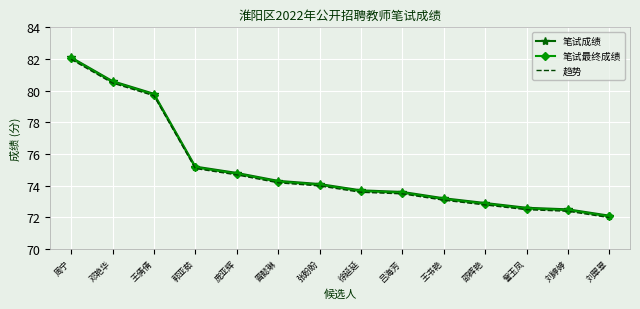

What is the spread (max minus min) of values at 王书艳?

0.1